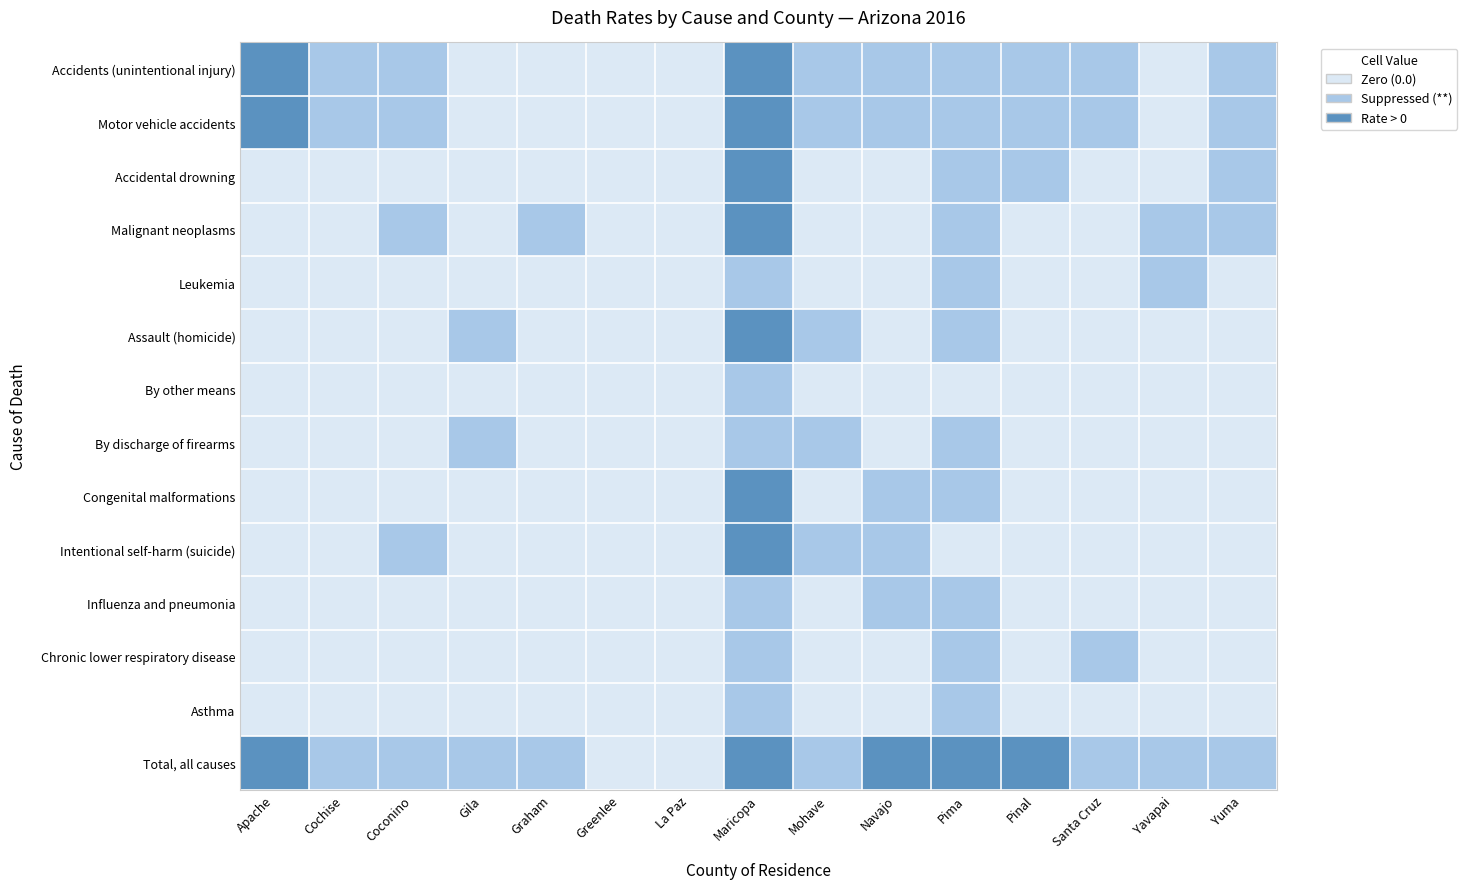

Which series has the largest range (max minus min)?

Accidents (unintentional injury)